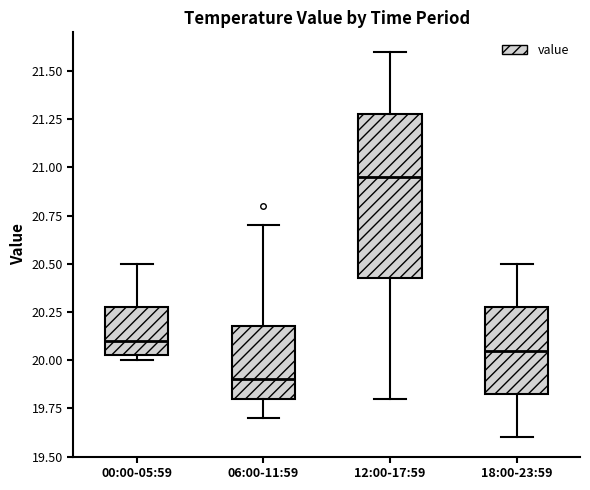

Reading left to right, read every box against the y-axis: the position of its median line, the range the box covers, and the ends of its whiskers. The values are not printed on the chart, so give them approximately, as read against the axis.

00:00-05:59: median 20.10, box 20.05 to 20.30, whiskers 20.00 to 20.50
06:00-11:59: median 19.90, box 19.80 to 20.20, whiskers 19.70 to 20.70
12:00-17:59: median 20.95, box 20.45 to 21.30, whiskers 19.80 to 21.60
18:00-23:59: median 20.05, box 19.85 to 20.30, whiskers 19.60 to 20.50